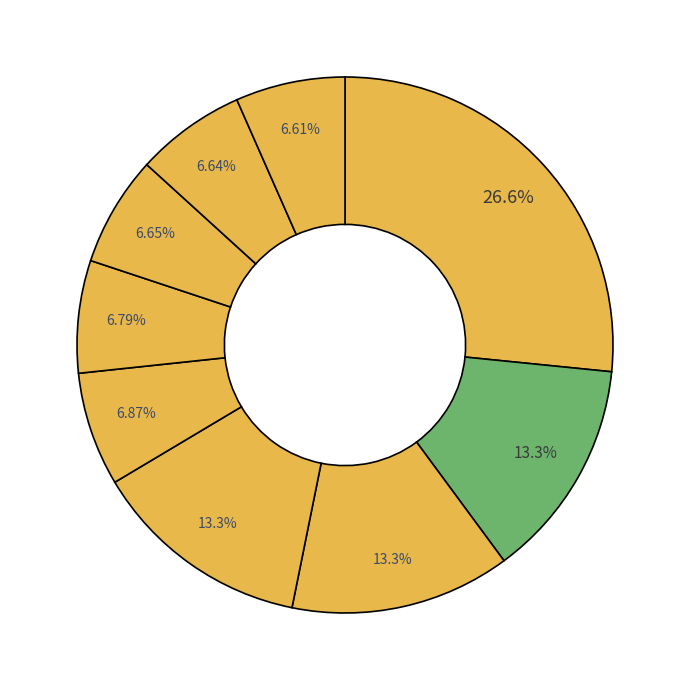

How many slices are in this pie chart?

9